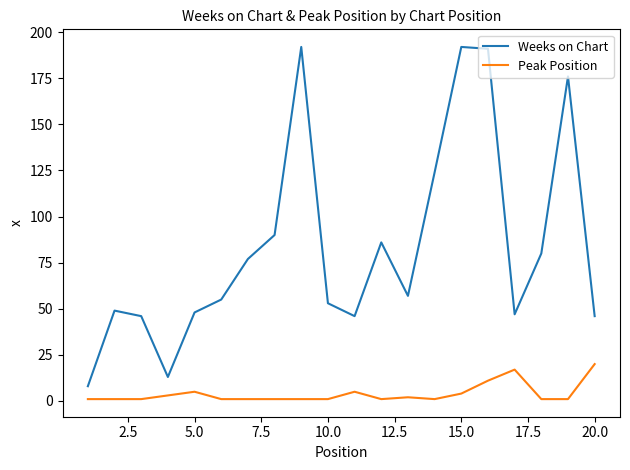

What is the greatest value displayed?

192